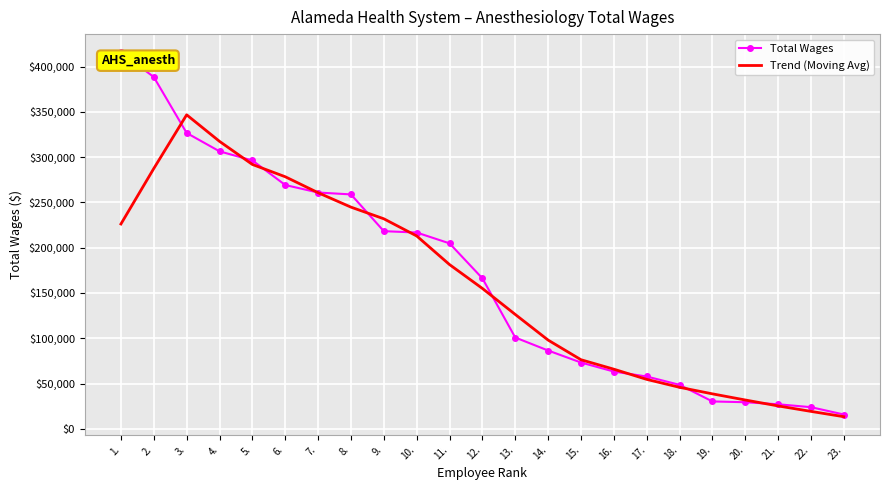

Rank the series by their maximum value, from lowest to highest.

Trend (Moving Avg), Total Wages